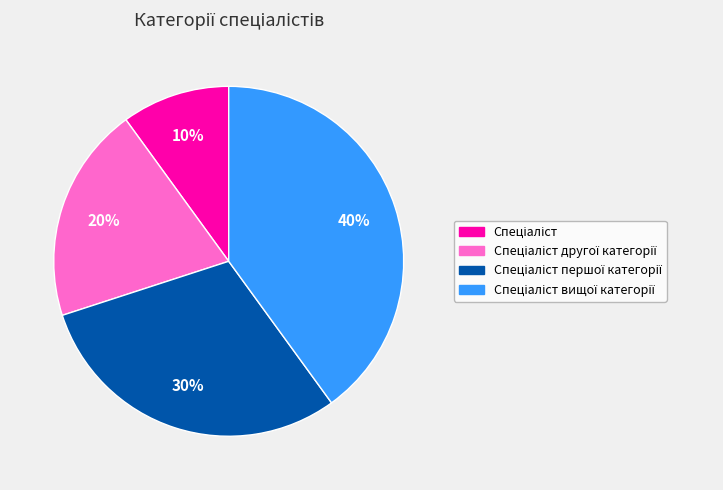

Is there any slice that represents more than half of the pie?

No